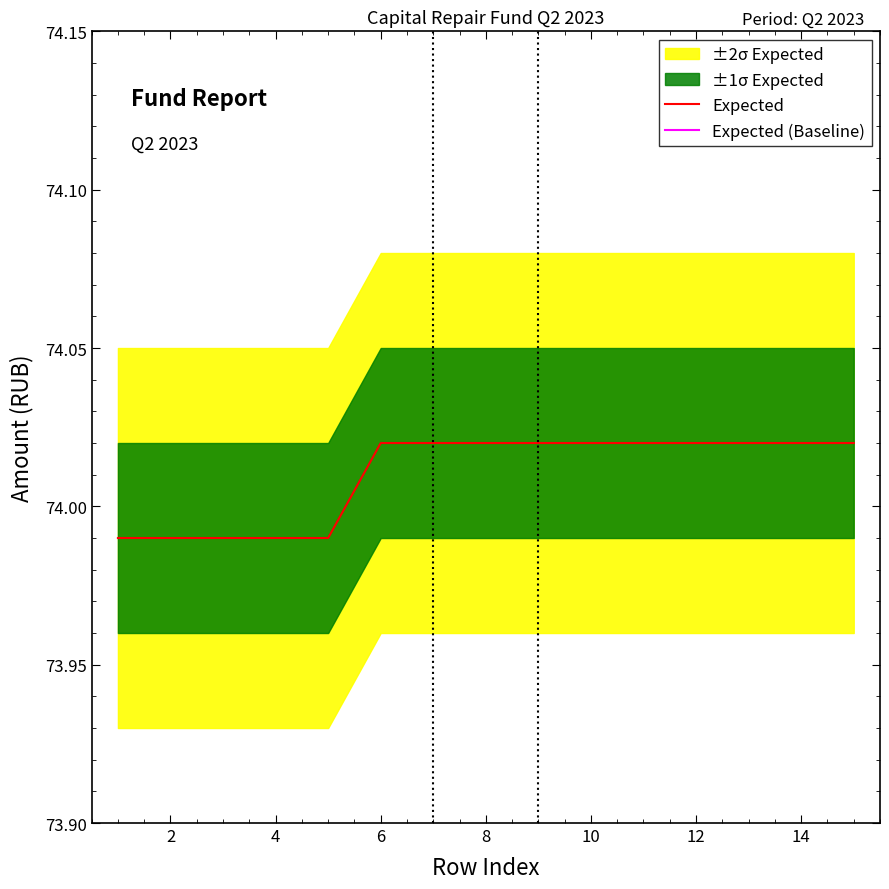

At which label does Expected first exceed 74?

6